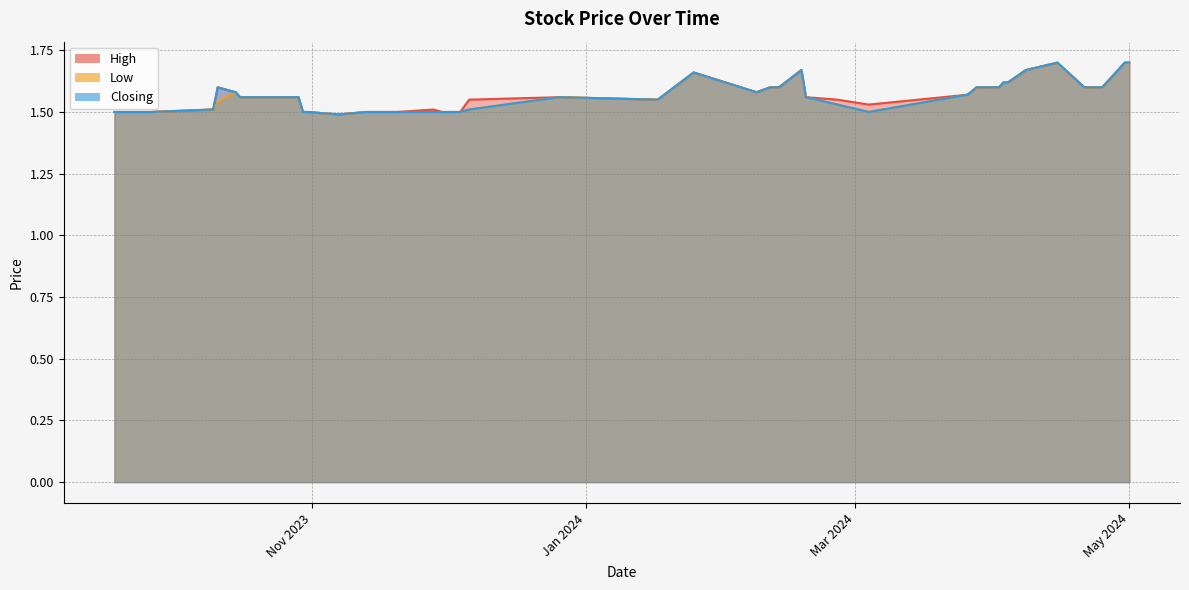

What is the approximate value of High at 10/10/2023?

1.5